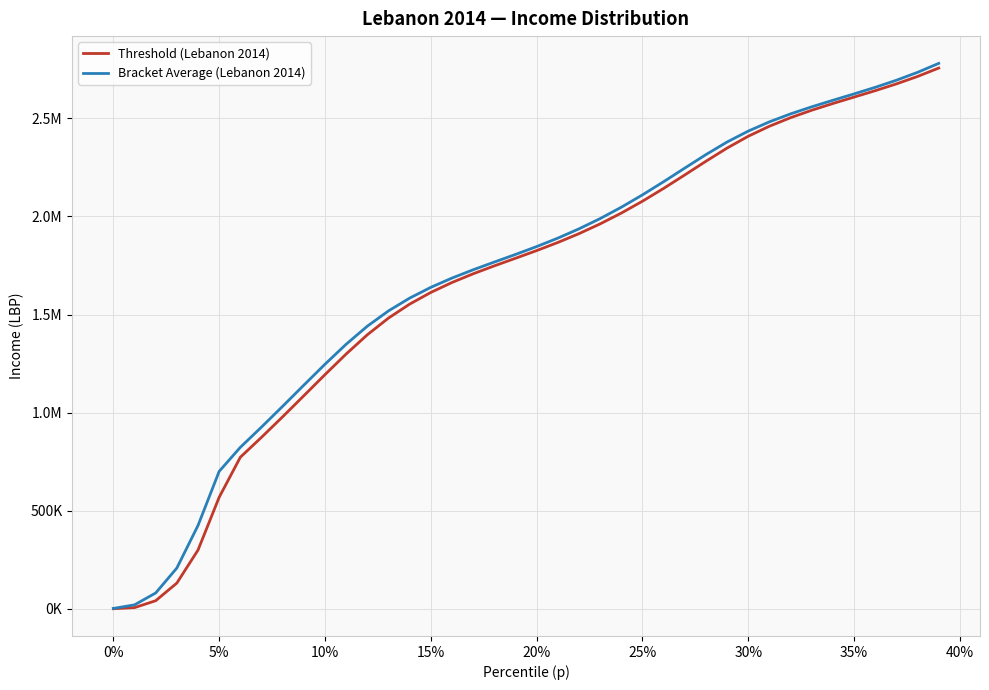

Does the chart display data point markers on the line(s)?

No